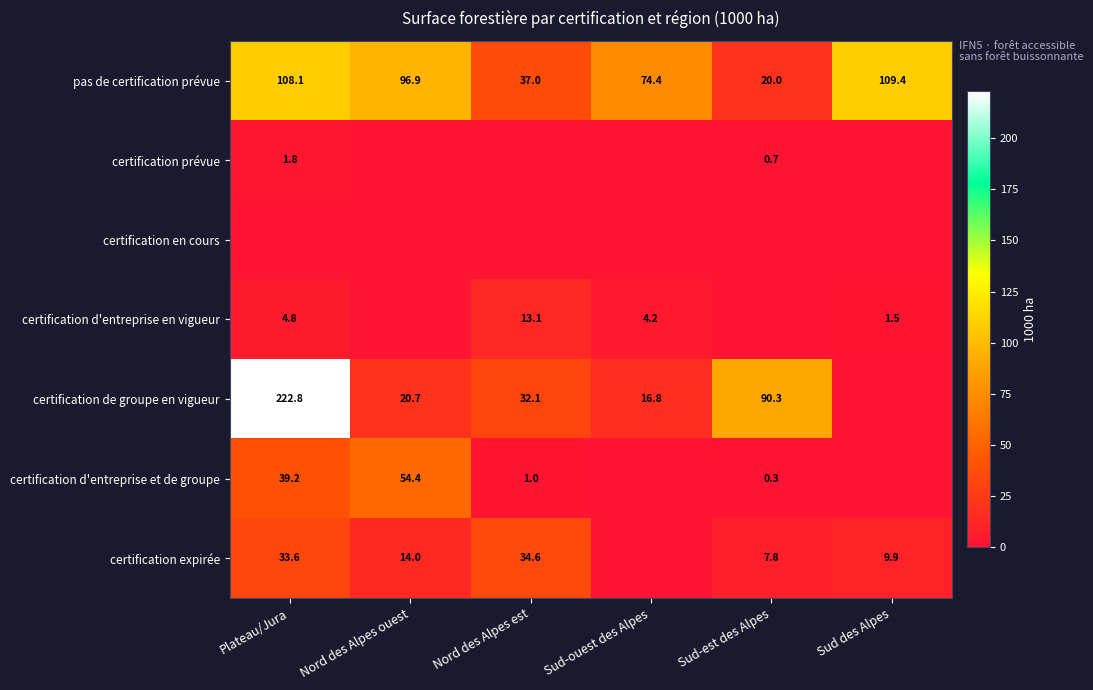

Is it true that pas de certification prévue equals 12.5 at Nord des Alpes est?

False